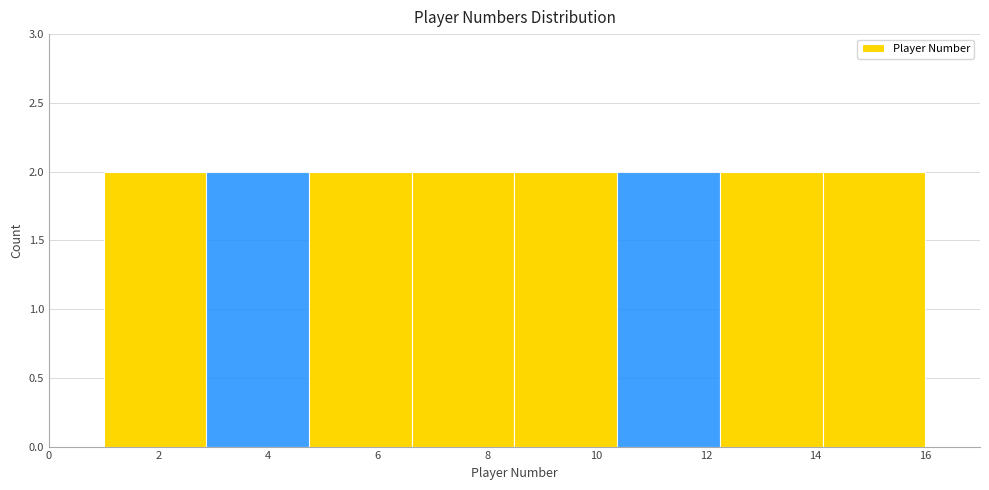

Reading left to right, list every bar in this chart as the range it spans on the x-axis followed by its height. Neither the bar edges nor the heights are printed on the chart, so give them approximately, as read against the axes.

1.0 to 2.8: 2
2.8 to 4.8: 2
4.8 to 6.6: 2
6.6 to 8.6: 2
8.6 to 10.4: 2
10.4 to 12.2: 2
12.2 to 14.2: 2
14.2 to 16.0: 2